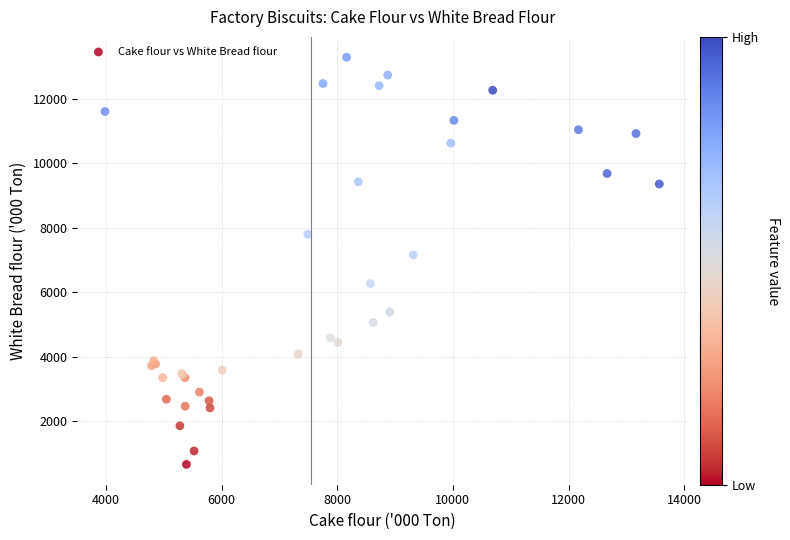

What Y value in the scatter plot is closest to 6972?

7157.0